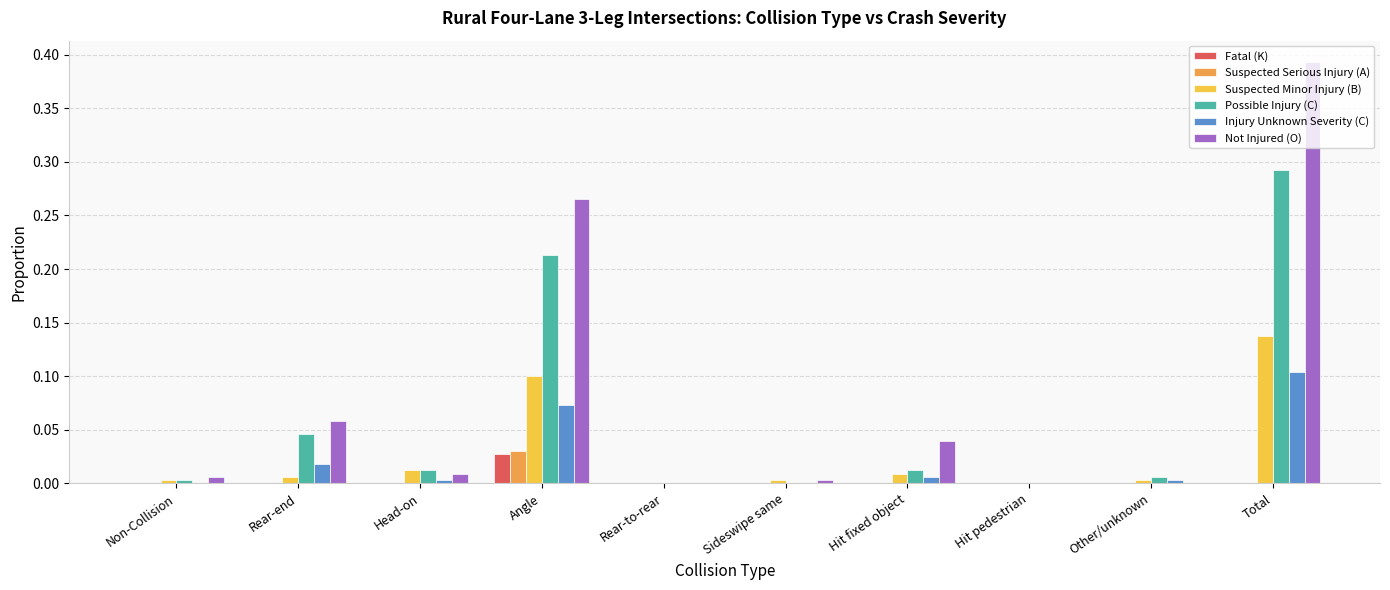

At which category is the sum across all series the highest?

Total